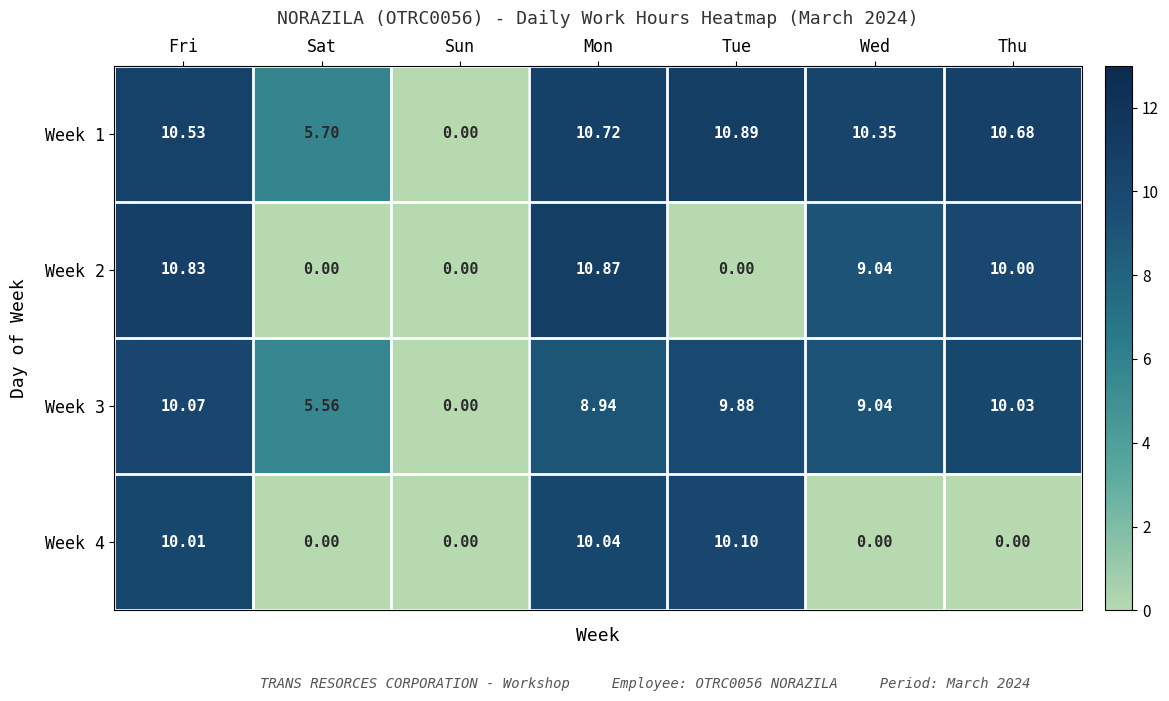

List the labels in order of Week 3 value, smallest first.

Sun, Sat, Mon, Wed, Tue, Thu, Fri